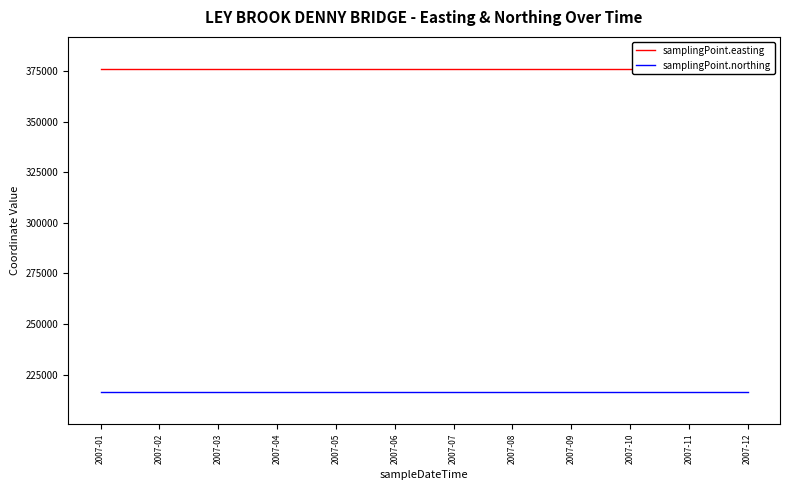

Rank the series by their maximum value, from highest to lowest.

samplingPoint.easting, samplingPoint.northing